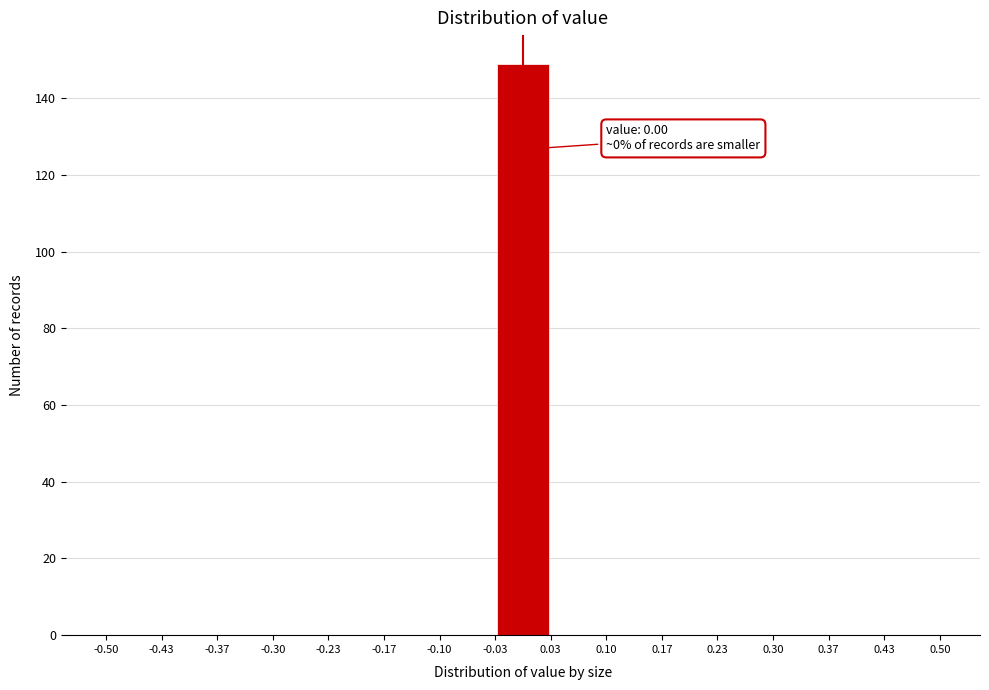

Over which range of the x-axis is the bar tallest?

-0.03 to 0.03